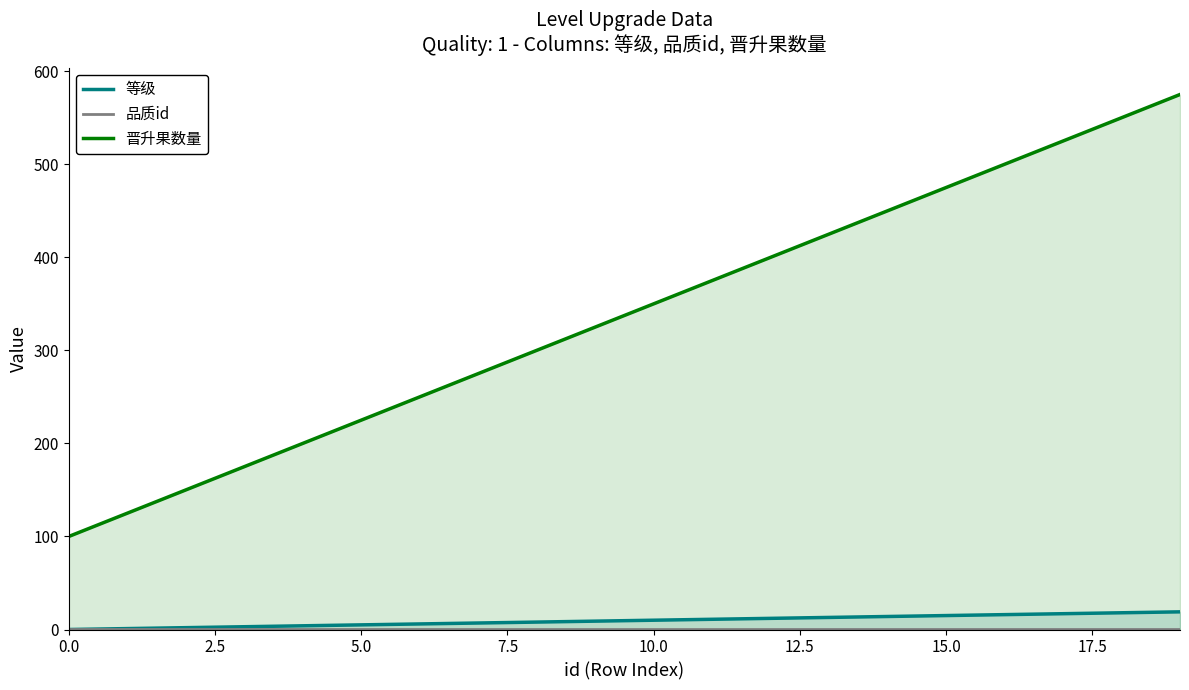

Which category has the highest value across all series?

19